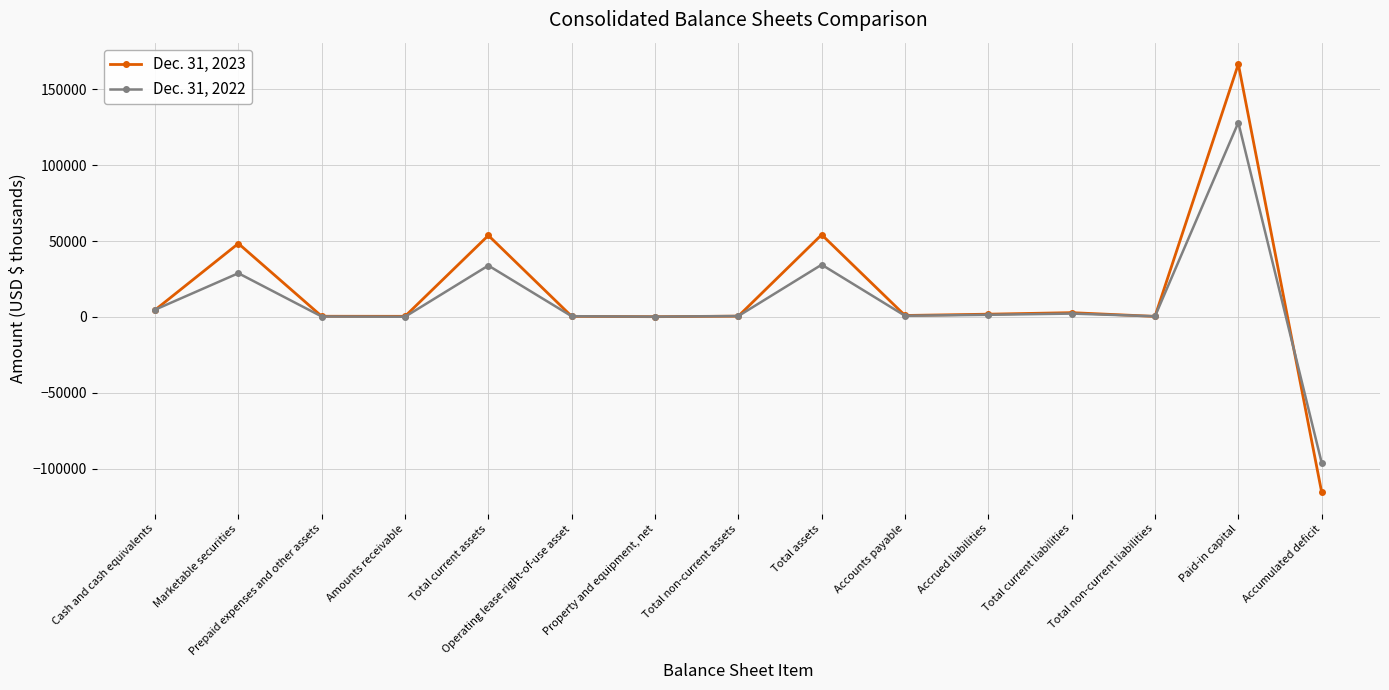

What is the label of the 7th point from the right?

Total assets